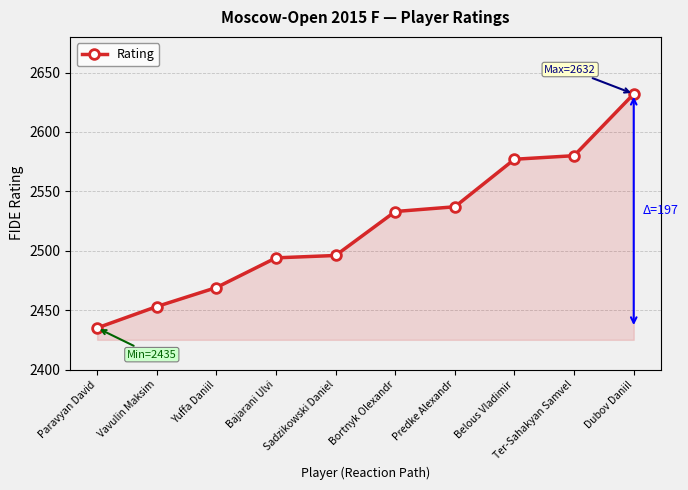

What is the change in value from Sadzikowski Daniel to Bortnyk Olexandr?

+37